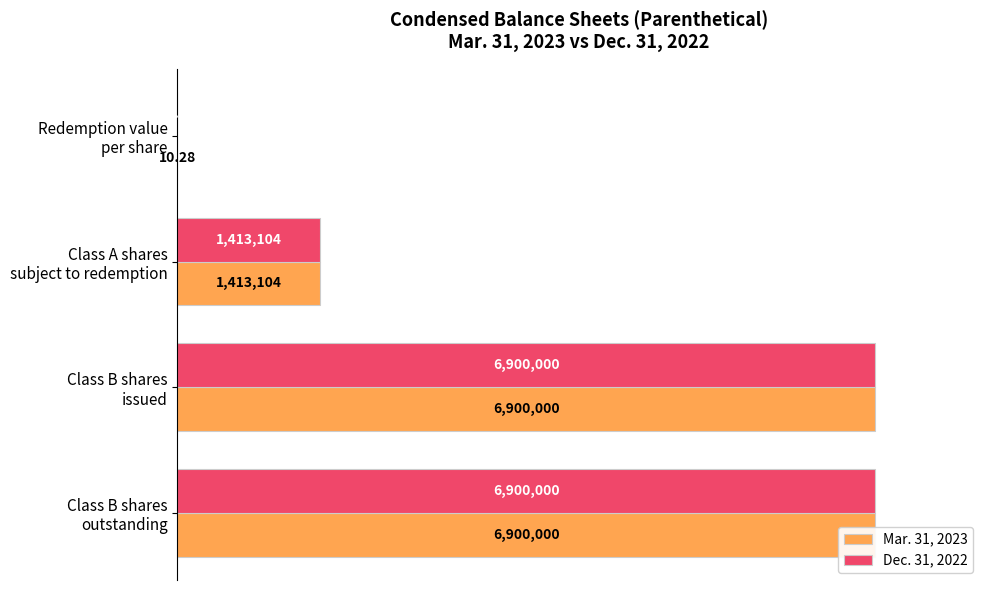

Rank the series at Class B shares issued from lowest to highest value.

Mar. 31, 2023, Dec. 31, 2022